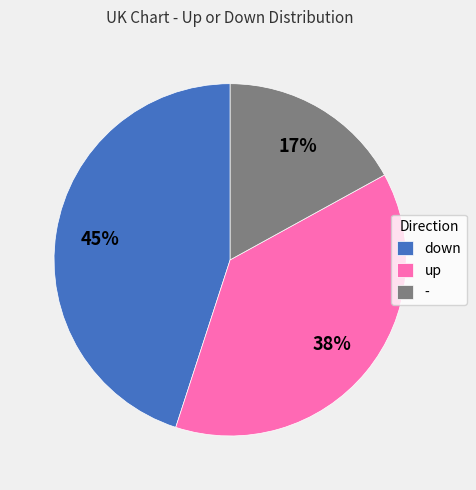

Rank the categories by value from lowest to highest.

-, up, down